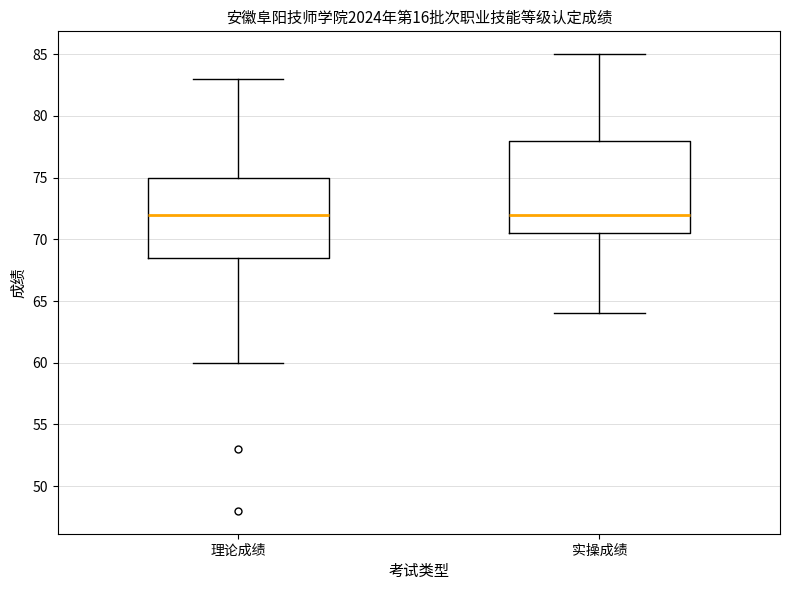

Where is the lower edge of the box for 实操成绩 on the y-axis? The values are not printed on the chart, so give them approximately, as read against the axis.

70.5